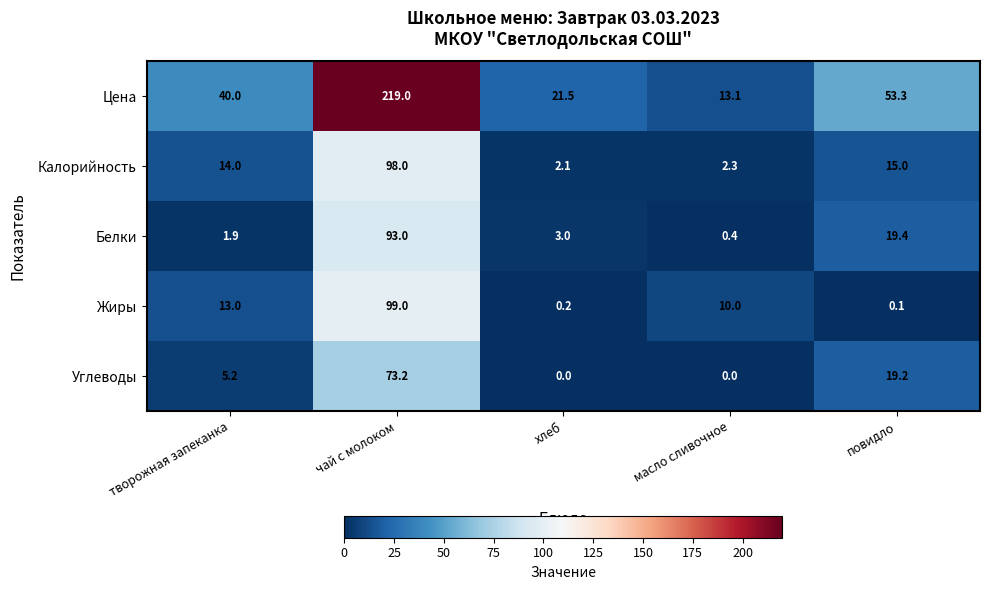

How many distinct data groups are displayed?

5